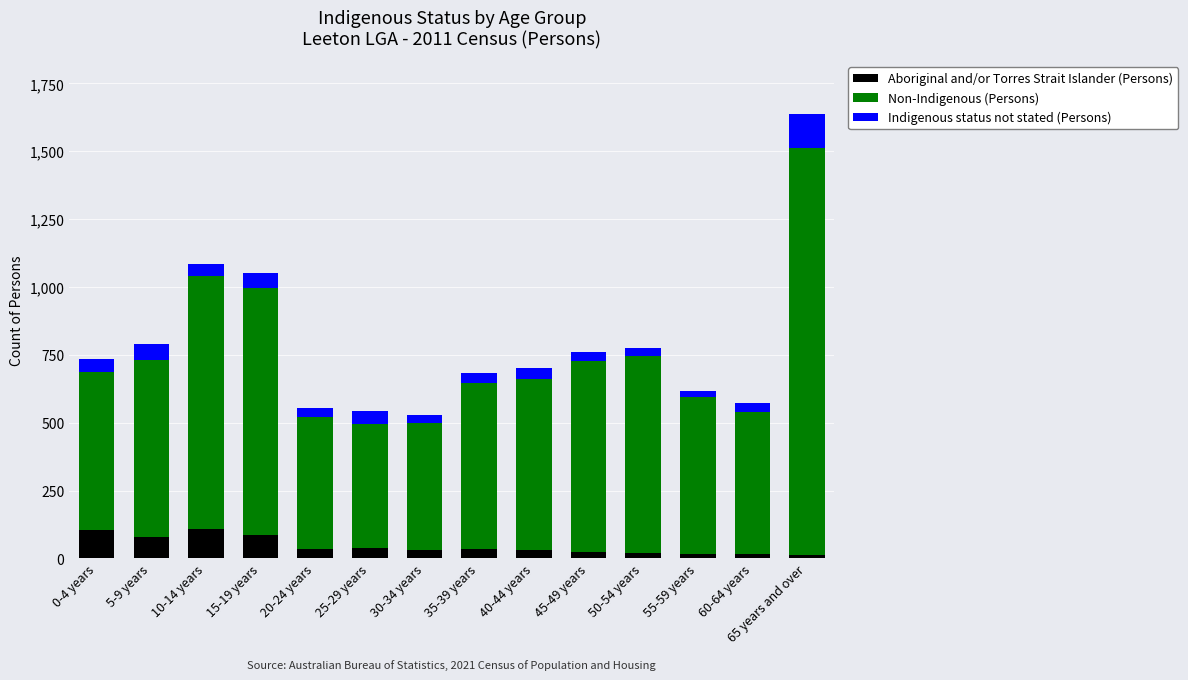

What is the maximum value for Aboriginal and/or Torres Strait Islander (Persons)?

107